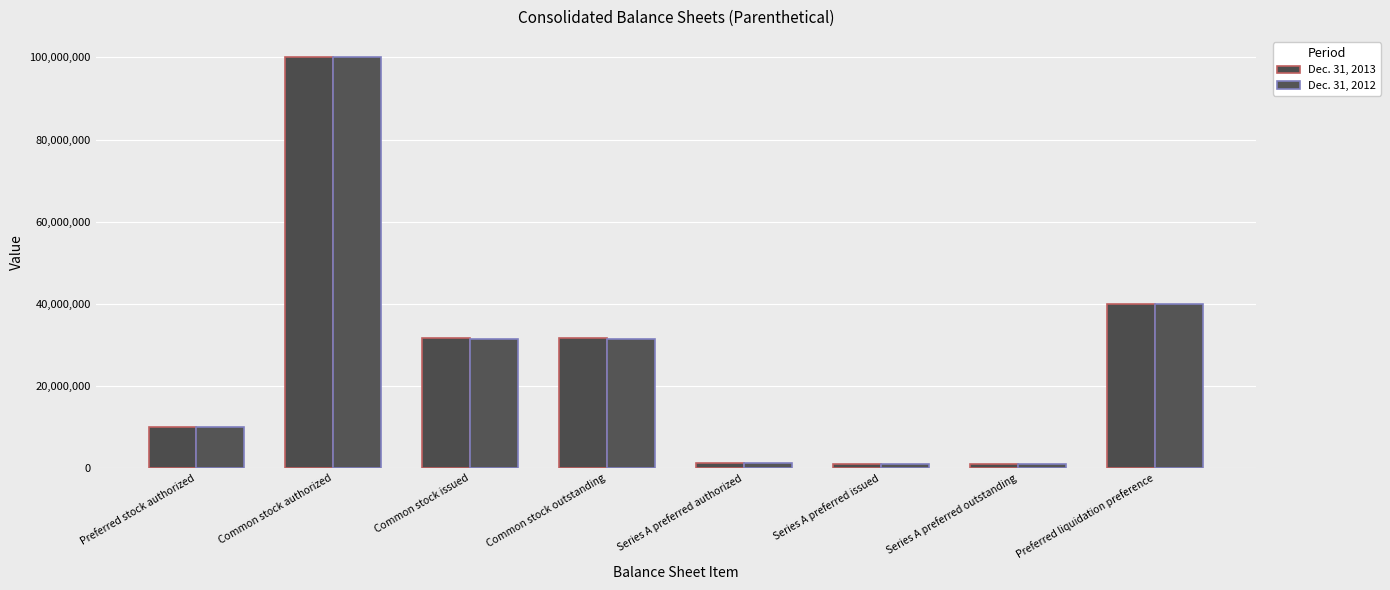

What position from the left is Series A preferred issued?

6